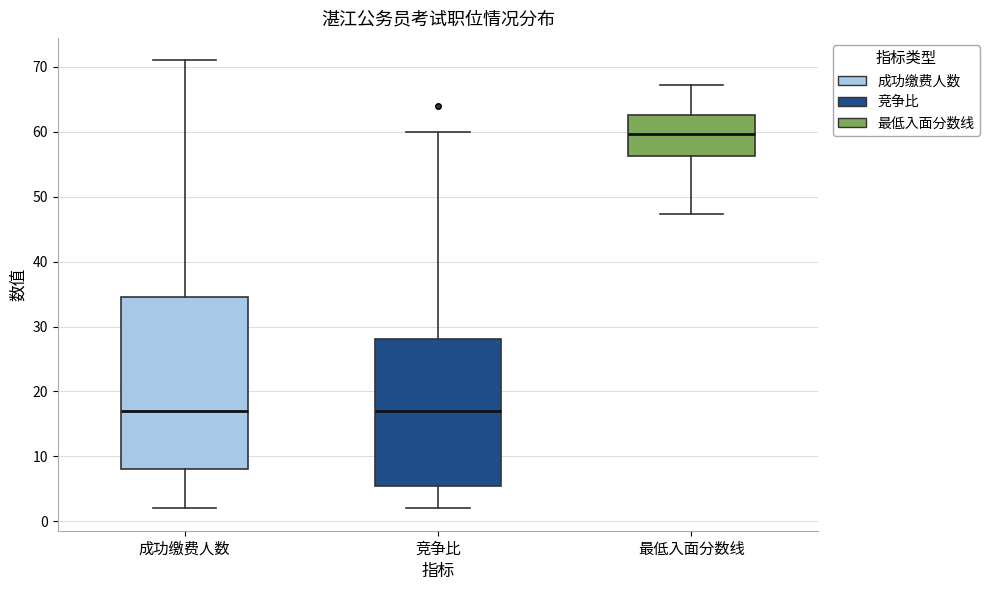

Reading left to right, transcribe this box plot: for each box, give where its median line is, the range the box spans, and where its two whiskers end, as read against the y-axis. The values are not printed on the chart, so give them approximately, as read against the axis.

成功缴费人数: median 17, box 8 to 35, whiskers 2 to 71
竞争比: median 17, box 6 to 28, whiskers 2 to 60
最低入面分数线: median 60, box 56 to 63, whiskers 47 to 67